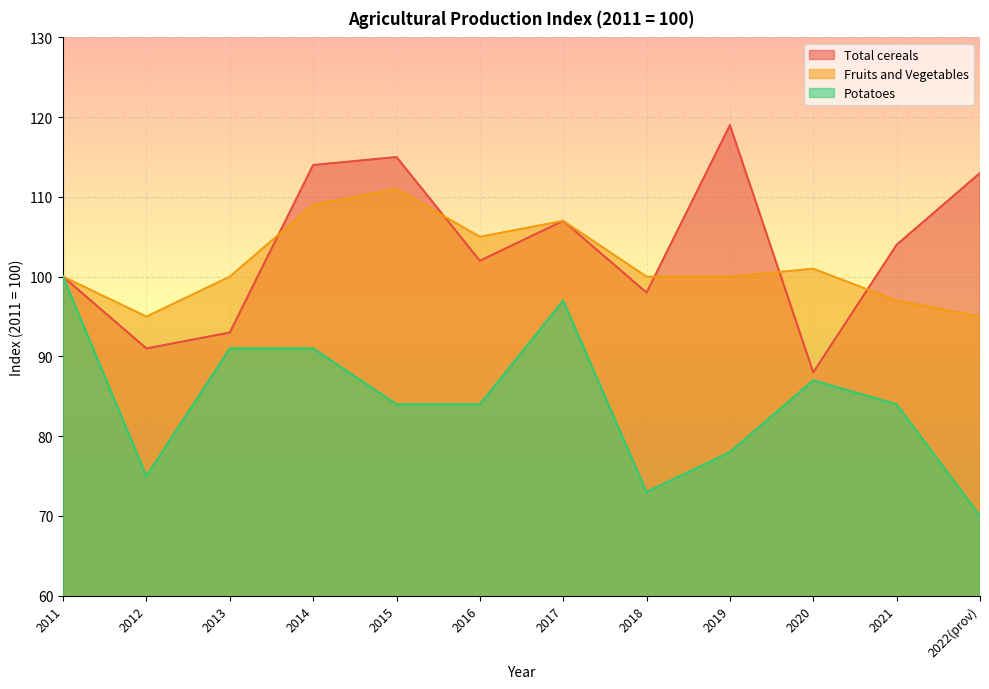

What is the label of the 2nd point from the right?

2021